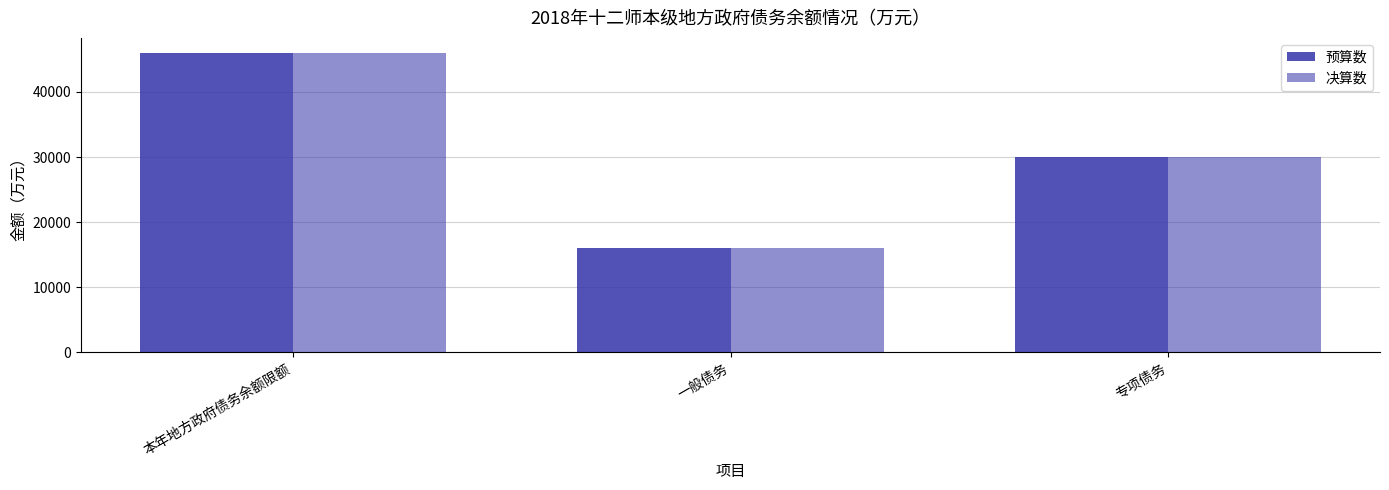

What is the maximum value shown in the chart?

46000